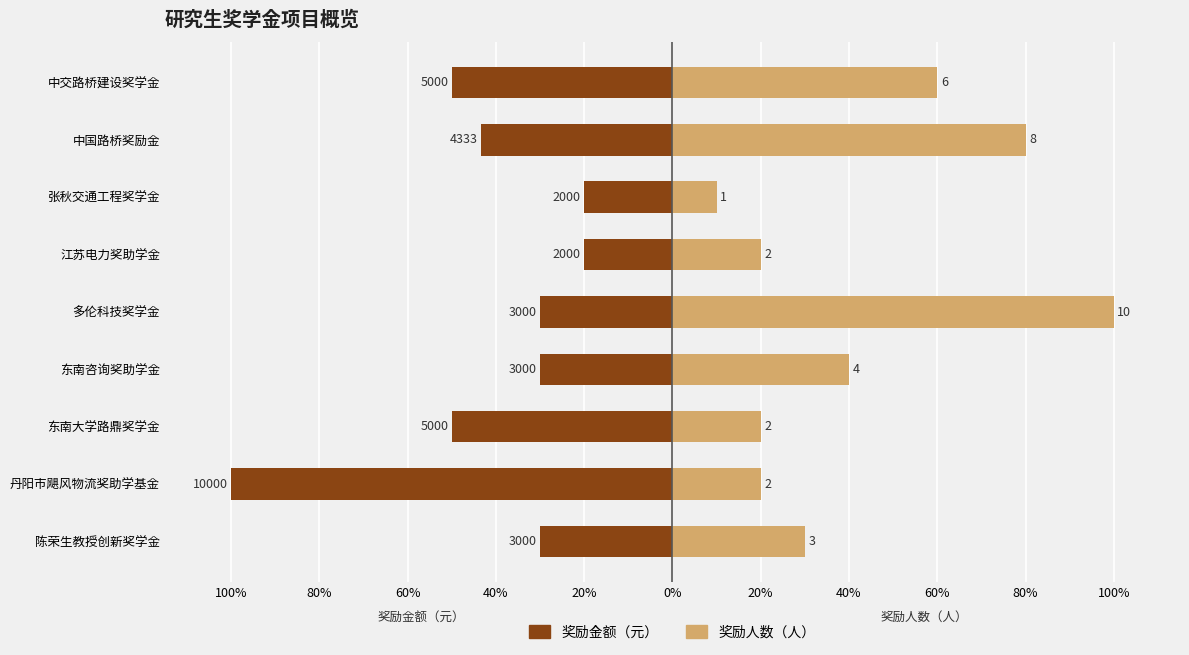

Is the value of 奖励人数（人） at 东南咨询奖助学金 greater than the value of 奖励金额（元） at 中交路桥建设奖学金?

Yes